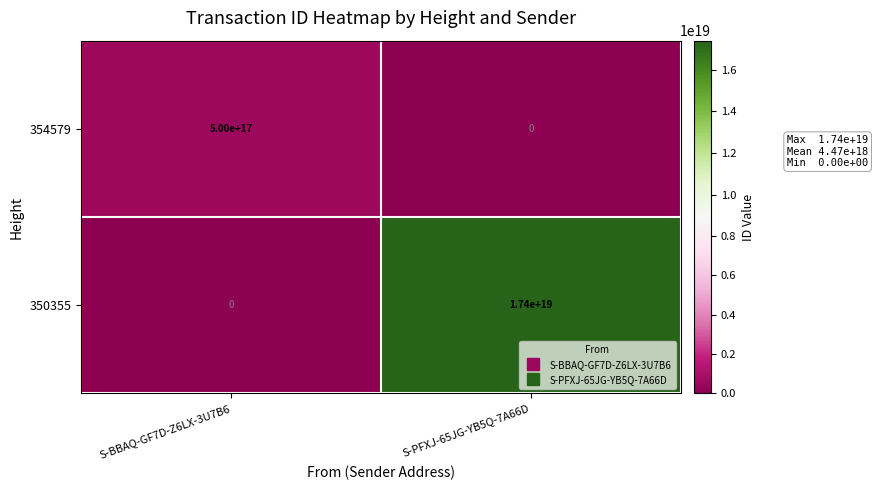

Where is 350355 nearest to the value 8700000000000000000?

S-BBAQ-GF7D-Z6LX-3U7B6